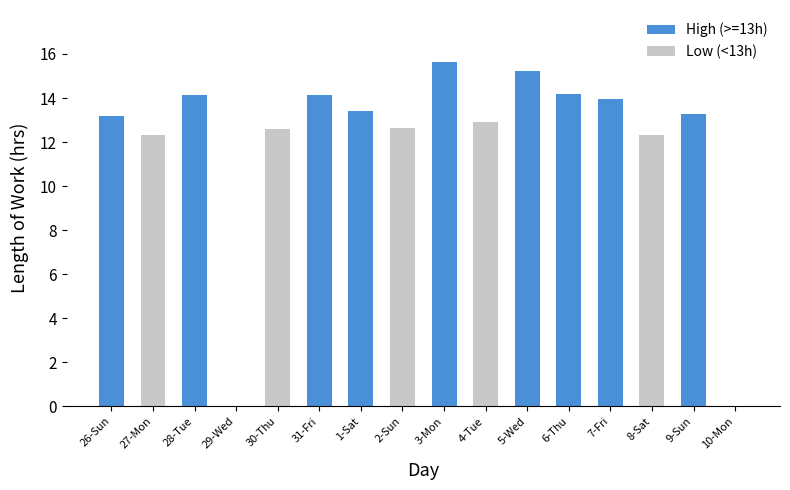

What is the change in value from 26-Sun to 10-Mon?

-13.2